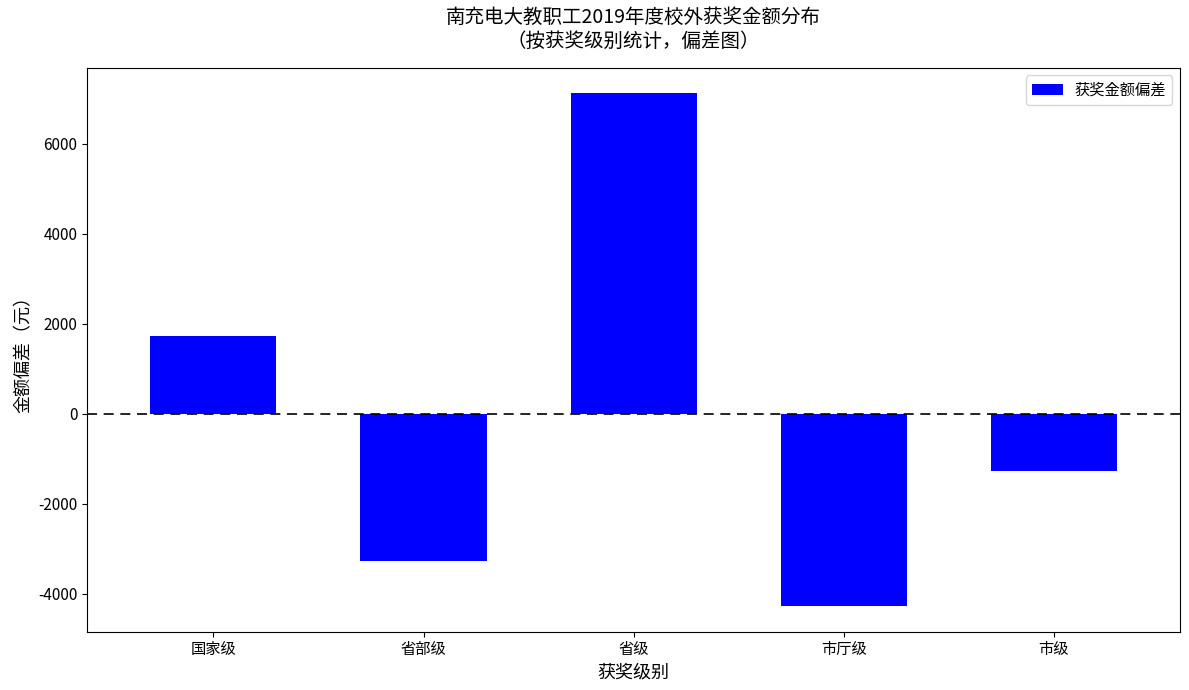

How many bars are there in total?

5